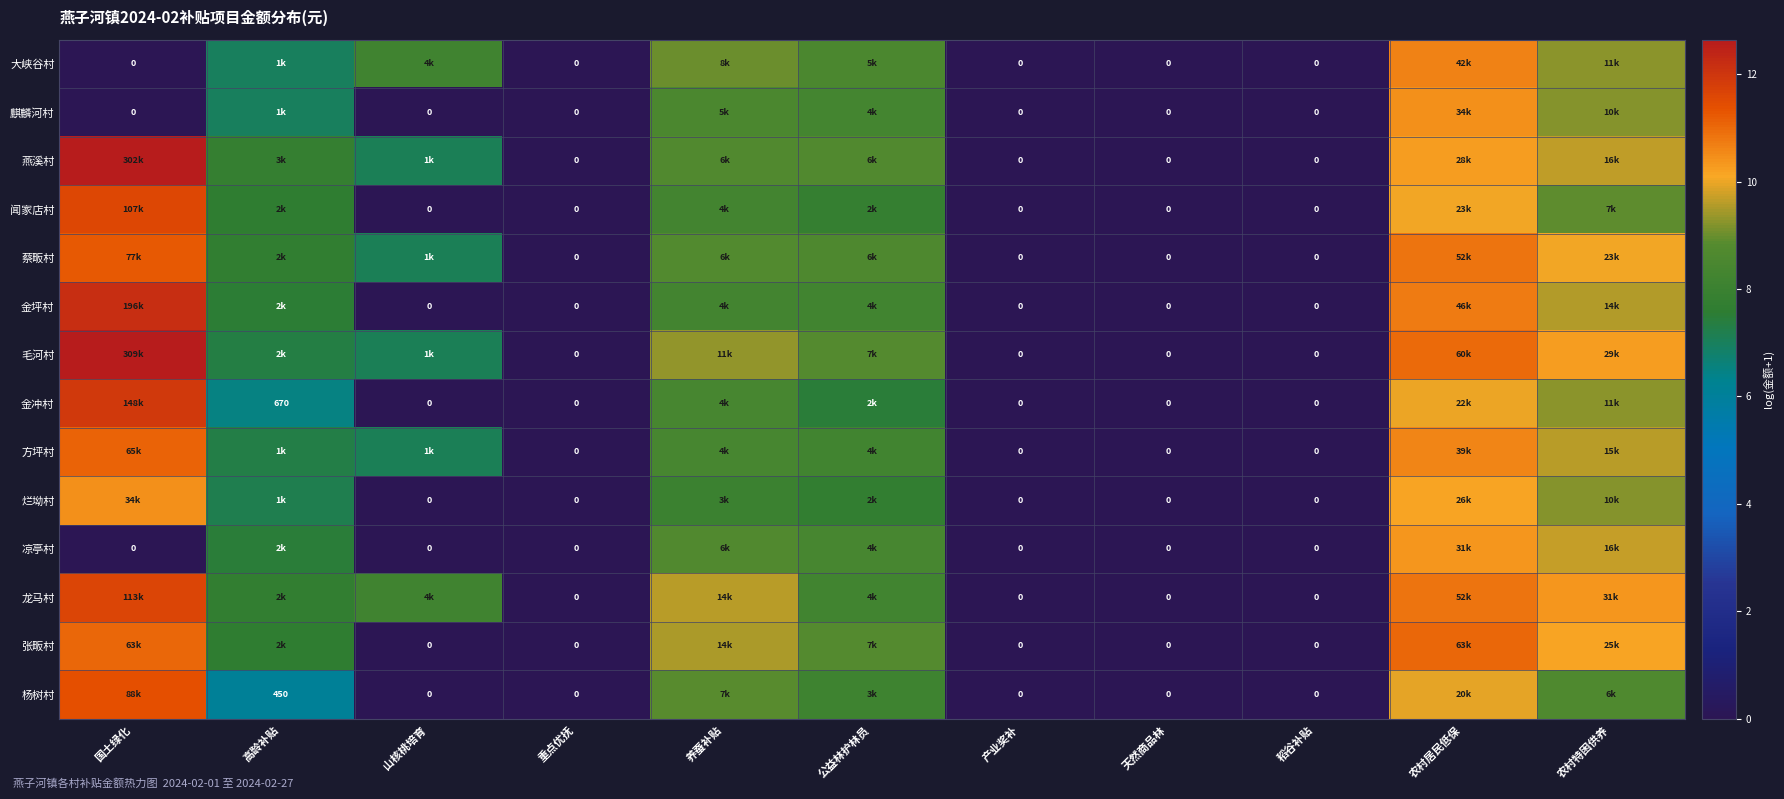

What is the maximum value for 蔡畈村?

11.2